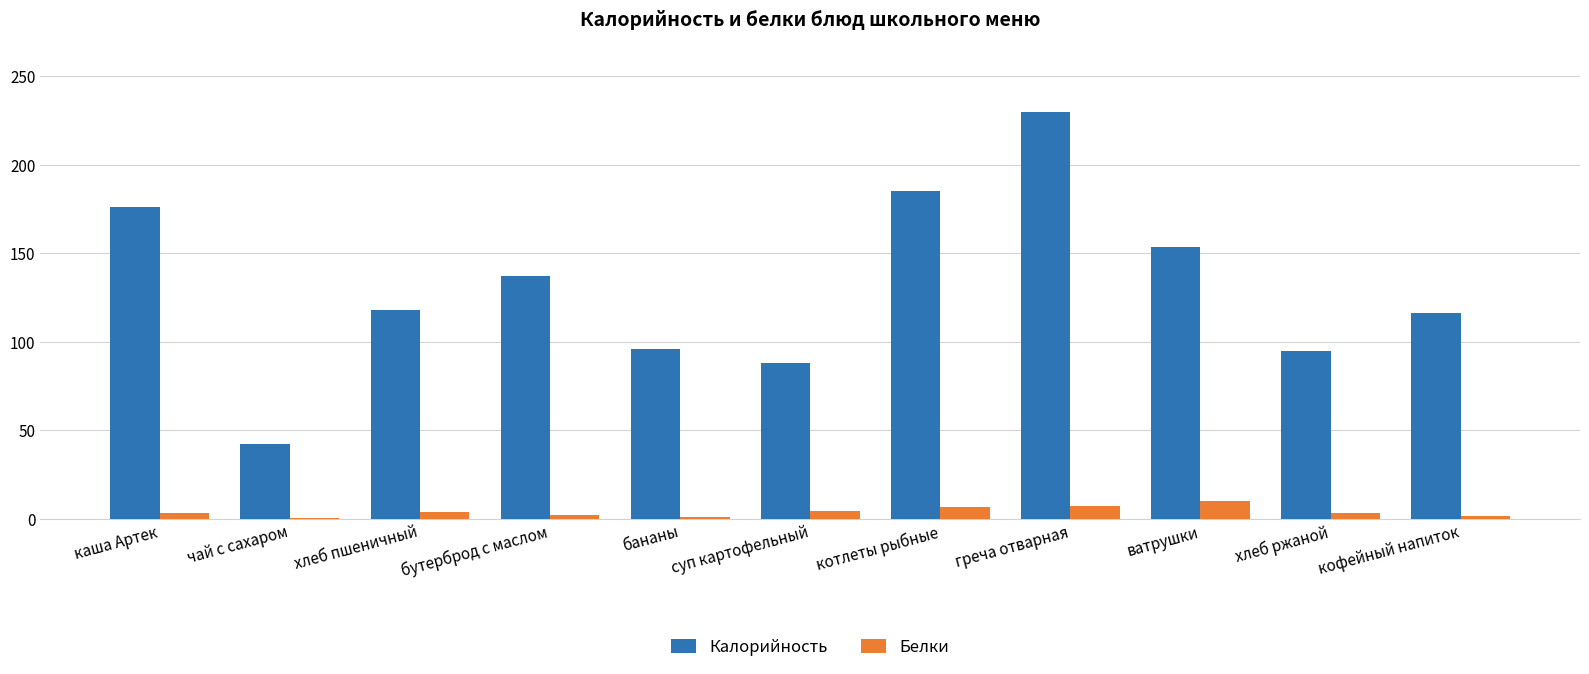

The value of Белки at котлеты рыбные is 6.8. True or false?

True